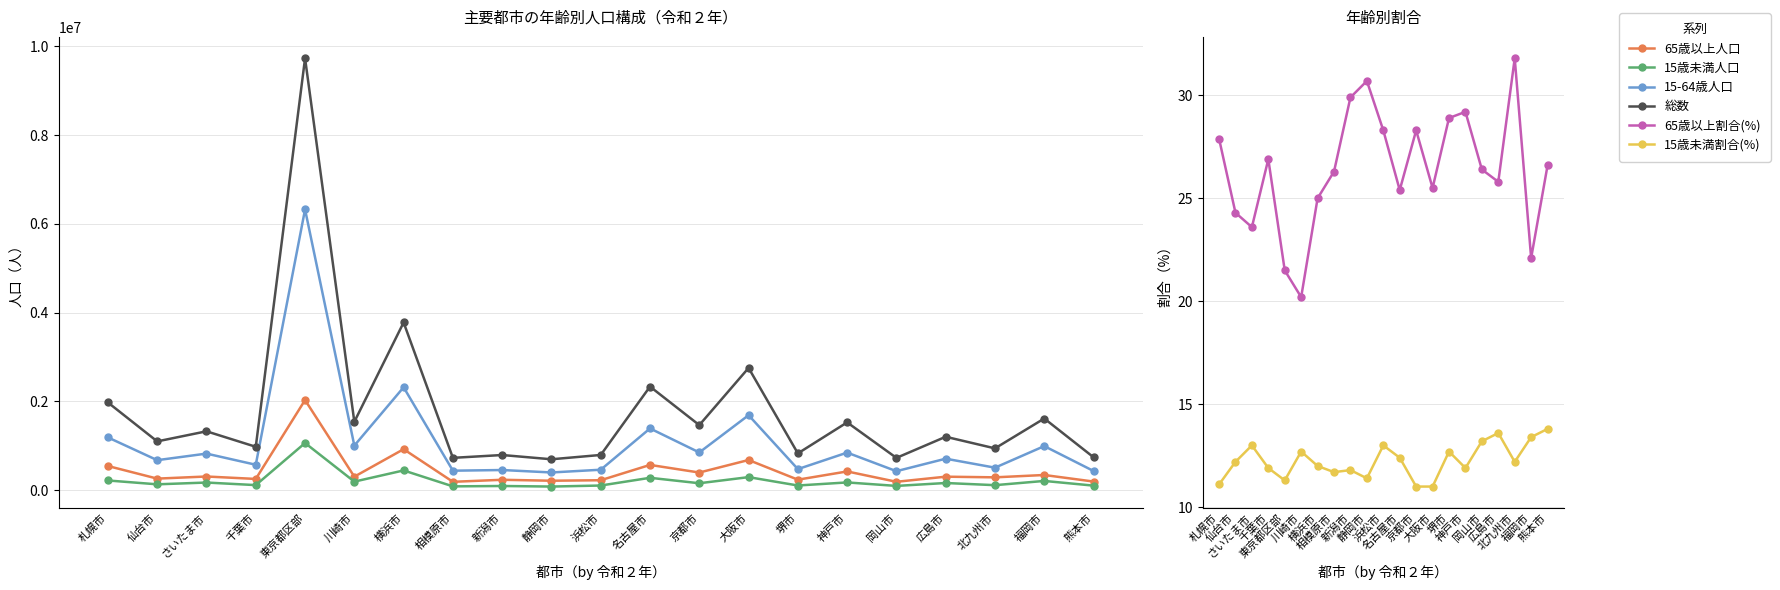

What is the maximum value for 15歳未満割合(%)?

13.8